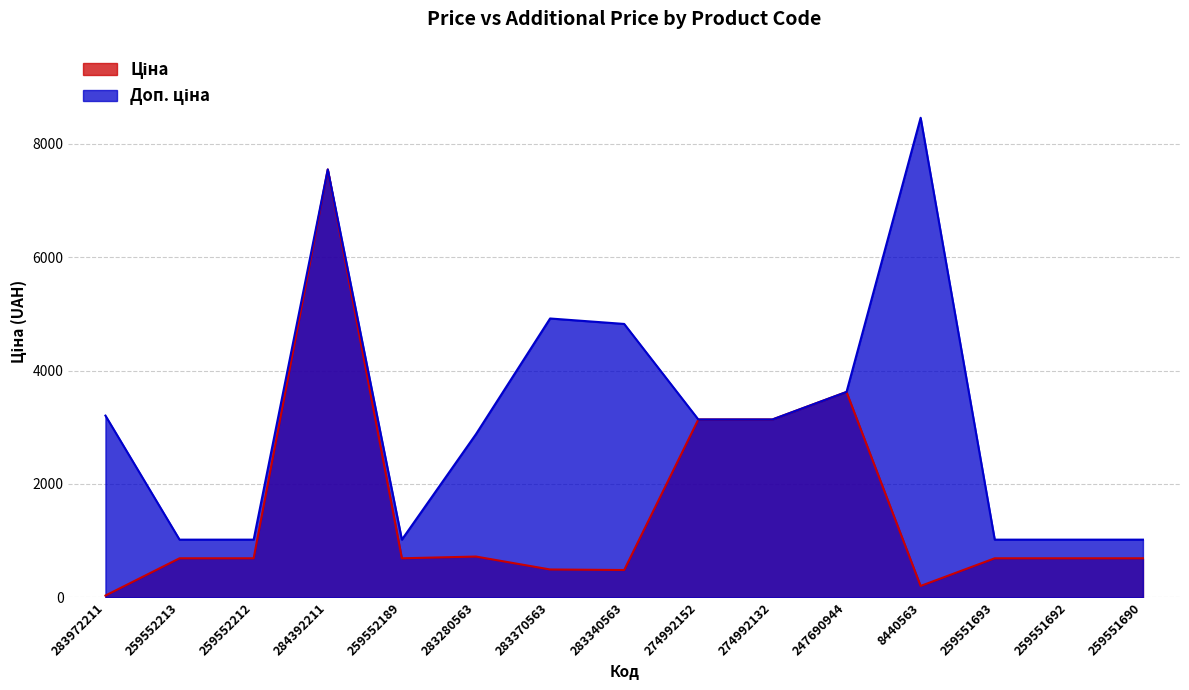

How many values in the Ціна series are below 689?

4